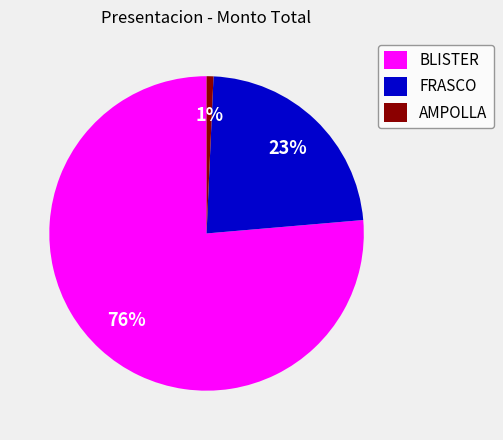

Is it true that BLISTER is 70% of the pie?

False